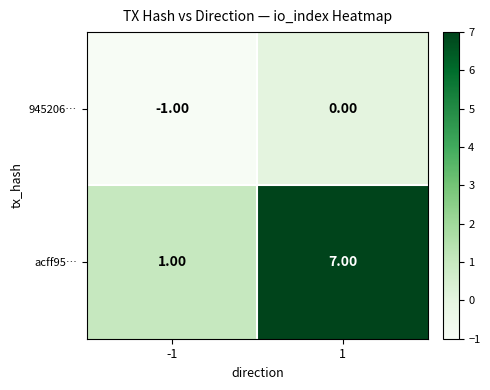

How many distinct data groups are displayed?

2